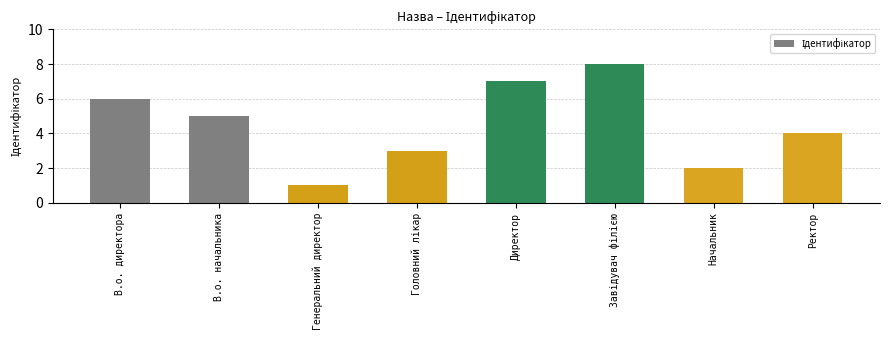

What is the label of the 2nd bar from the left?

В.о. начальника